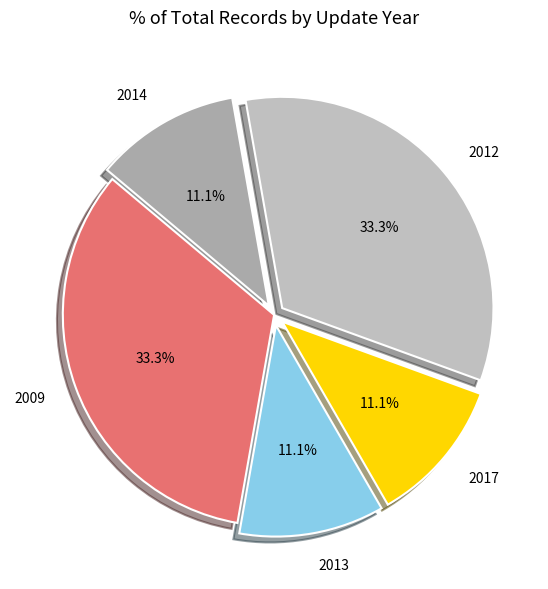

Approximately how many times larger is the value at 2009 compared to 2013?

3.0